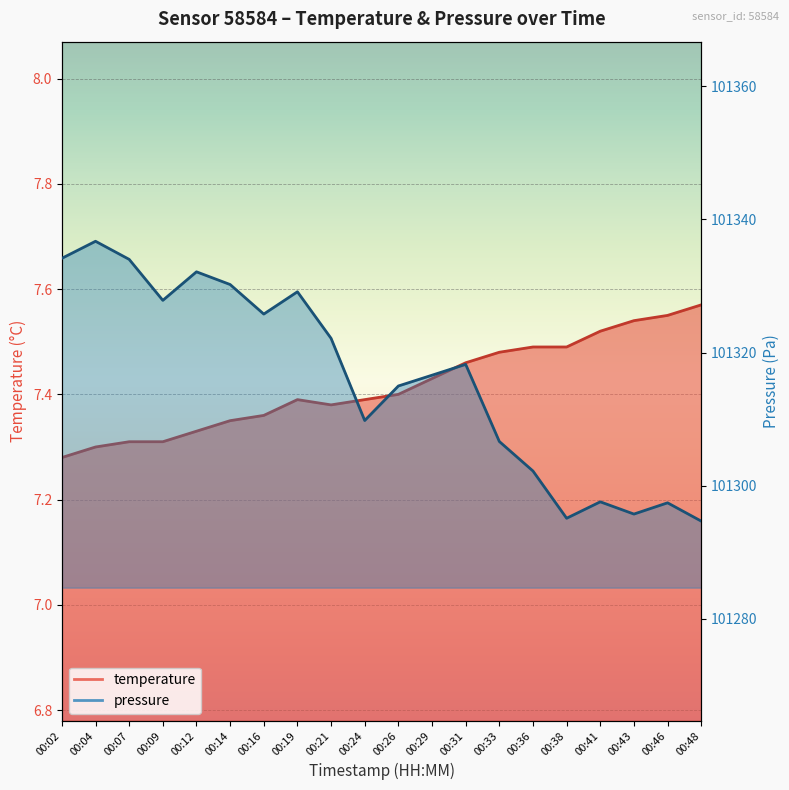

True or false: pressure_norm has more than 1 points higher than both neighbors.

True